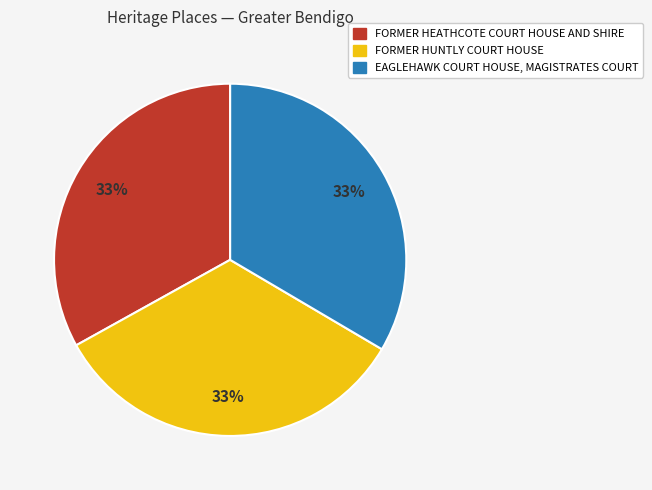

Approximately how many times larger is the value at FORMER HUNTLY COURT HOUSE compared to EAGLEHAWK COURT HOUSE, MAGISTRATES COURT?

1.0